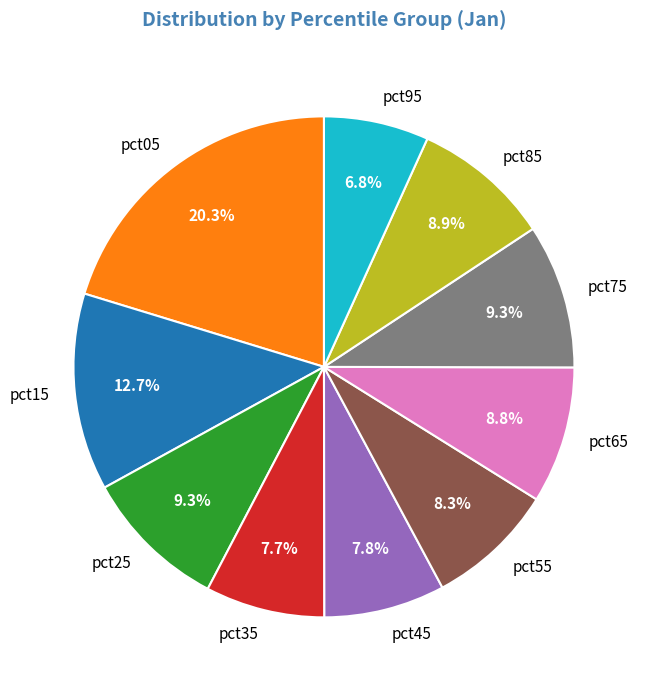

To the nearest percent, what is the average slice percentage?

10%